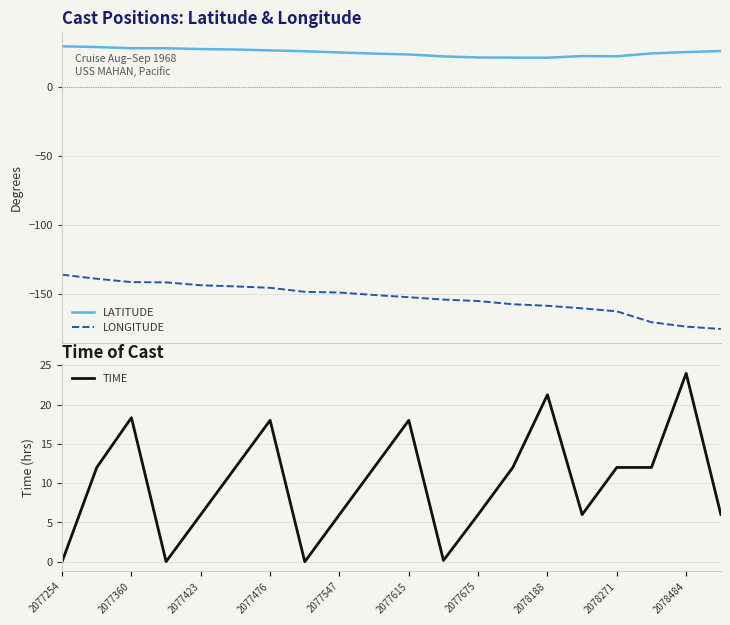

True or false: TIME and LONGITUDE cross at least once.

False